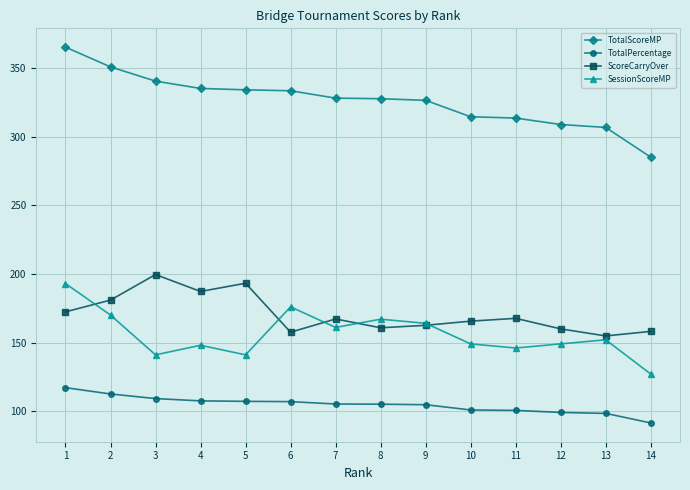

Which series has the largest range (max minus min)?

TotalScoreMP